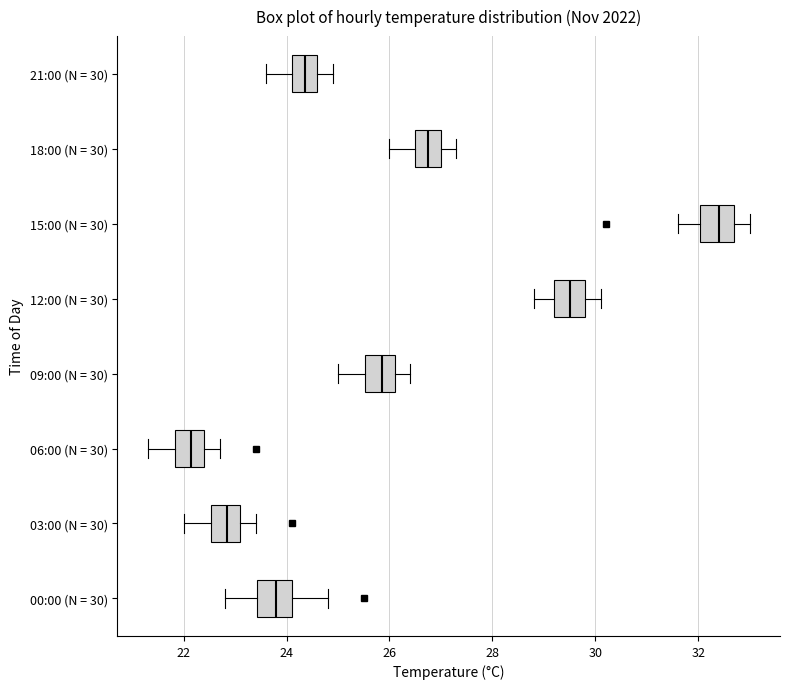

Reading bottom to top, read every box against the x-axis: the position of its median line, the range the box covers, and the ends of its whiskers. The values are not printed on the chart, so give them approximately, as read against the axis.

00:00 (N = 30): median 23.8, box 23.4 to 24.2, whiskers 22.8 to 24.8
03:00 (N = 30): median 22.8, box 22.6 to 23.2, whiskers 22.0 to 23.4
06:00 (N = 30): median 22.2, box 21.8 to 22.4, whiskers 21.4 to 22.8
09:00 (N = 30): median 25.8, box 25.6 to 26.2, whiskers 25.0 to 26.4
12:00 (N = 30): median 29.6, box 29.2 to 29.8, whiskers 28.8 to 30.2
15:00 (N = 30): median 32.4, box 32.0 to 32.8, whiskers 31.6 to 33.0
18:00 (N = 30): median 26.8, box 26.6 to 27.0, whiskers 26.0 to 27.4
21:00 (N = 30): median 24.4, box 24.2 to 24.6, whiskers 23.6 to 25.0